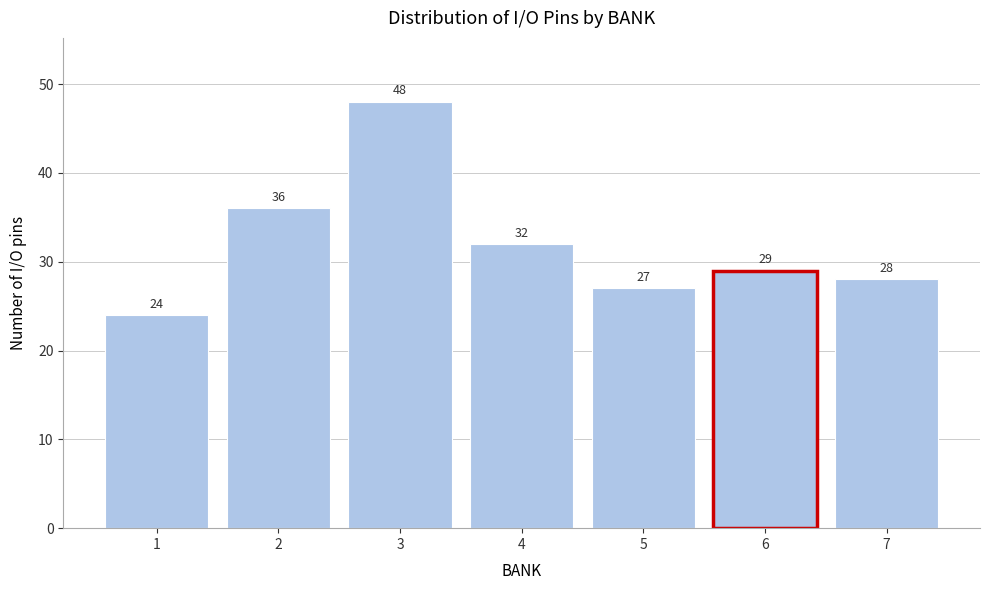

Reading right to left, extract all data points from this chart.

28	29	27	32	48	36	24